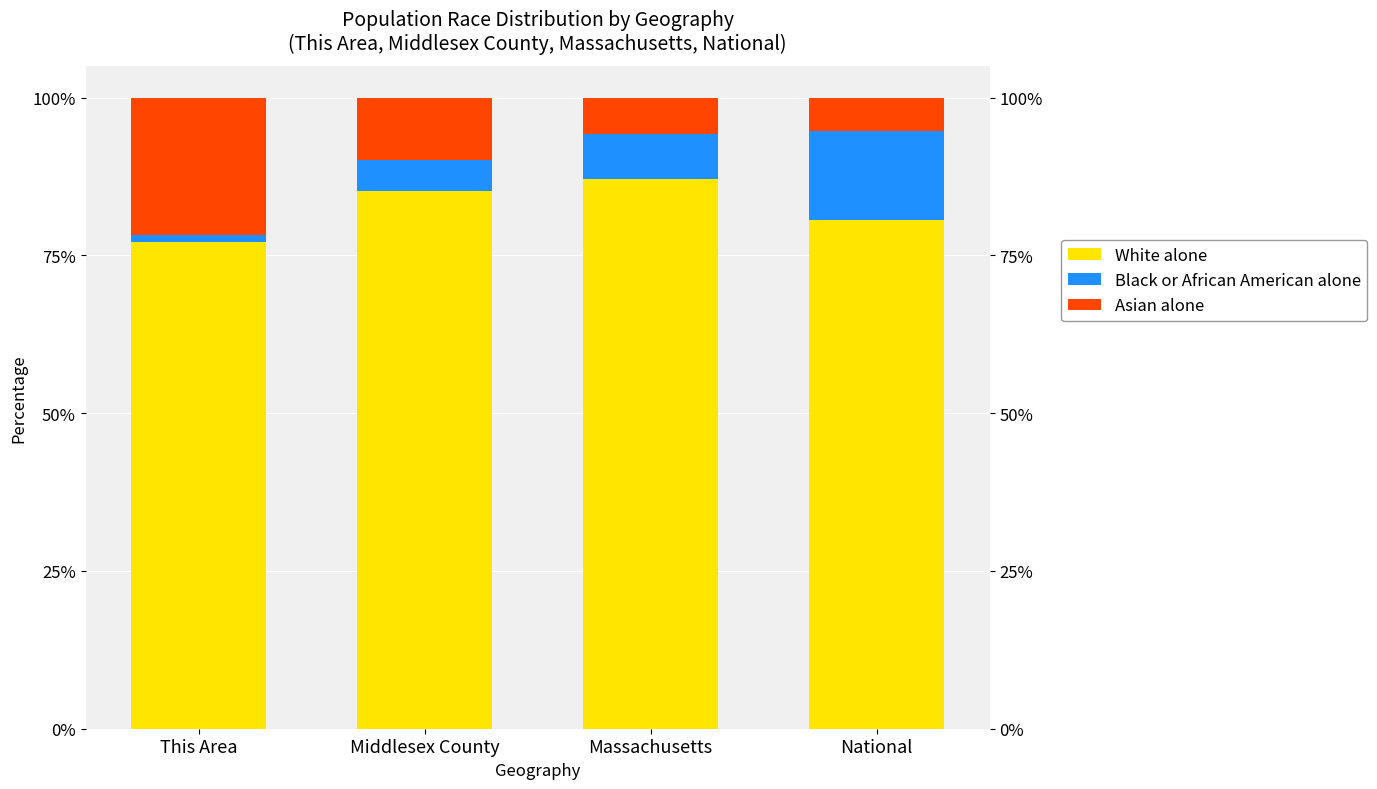

What is the label of the 4th bar from the right?

This Area